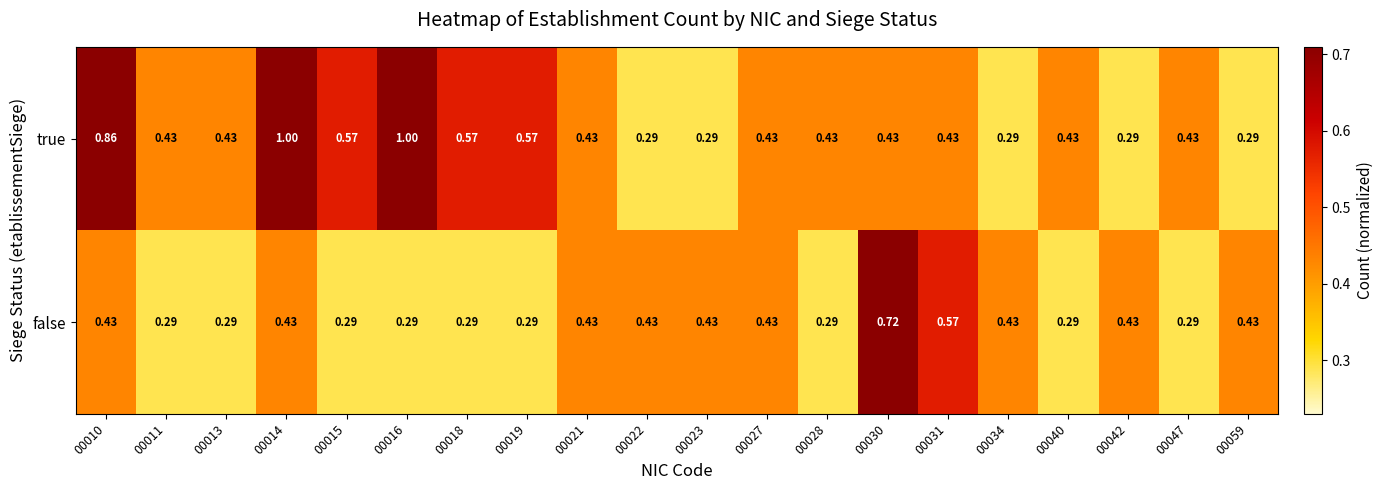

List the series in order of their peak value, highest first.

true, false